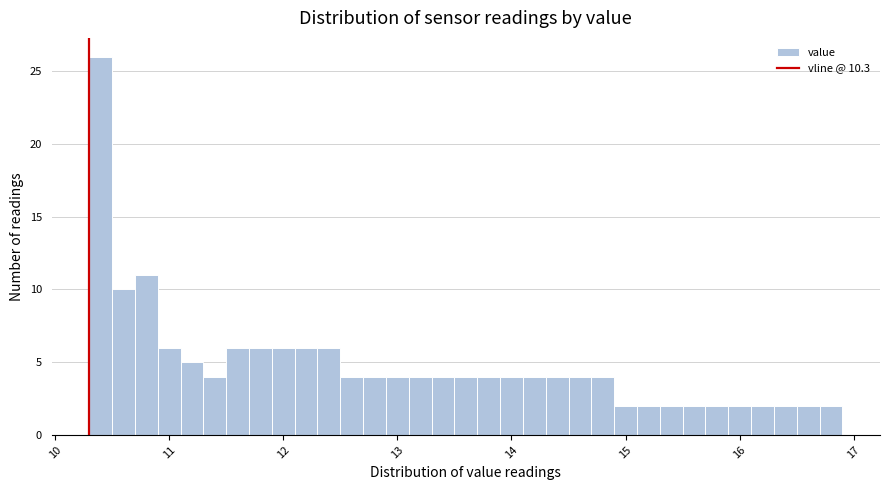

Read against the x-axis, roughly where is the centre of the tallest bar?

10.4